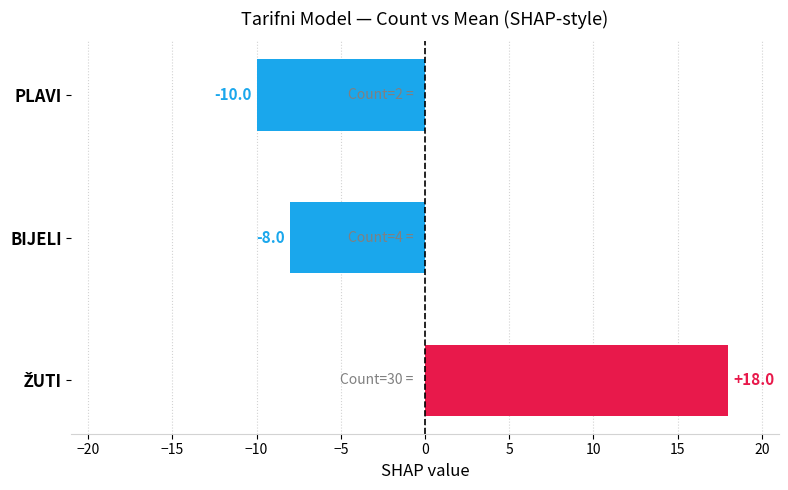

Reading bottom to top, what are all the values shown in this chart?

18	-8	-10